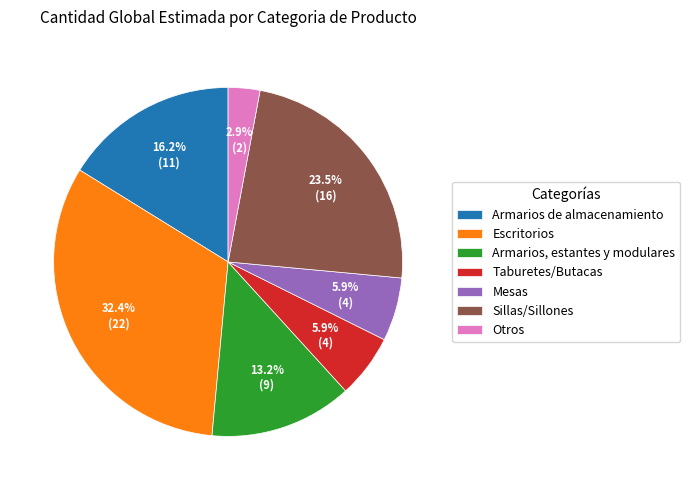

Is Mesas the majority of the pie?

No